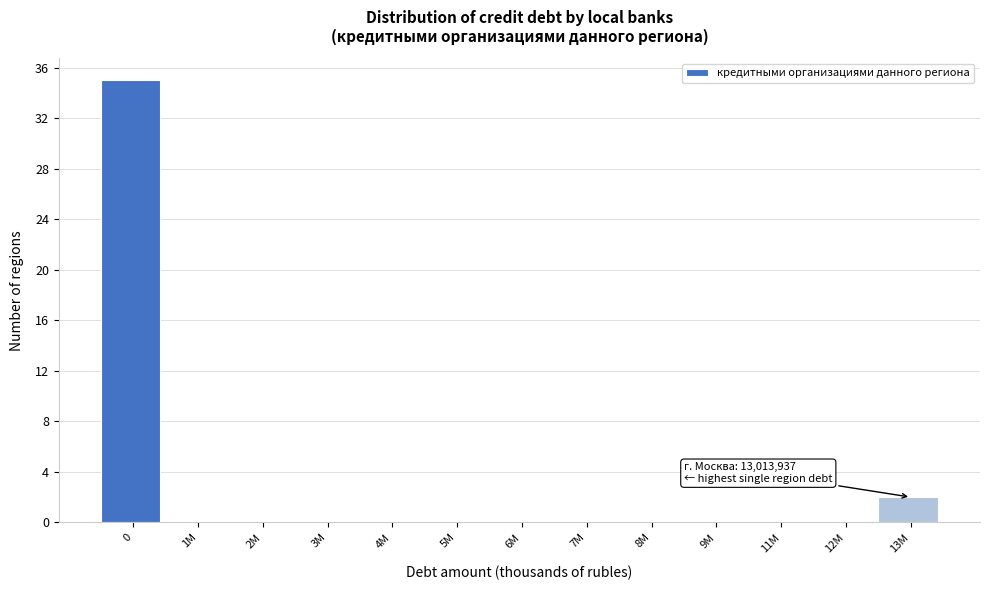

Reading left to right, list all the values displayed in this chart.

0=35	1M=0	2M=0	3M=0	4M=0	5M=0	6M=0	7M=0	8M=0	9M=0	11M=0	12M=0	13M=2